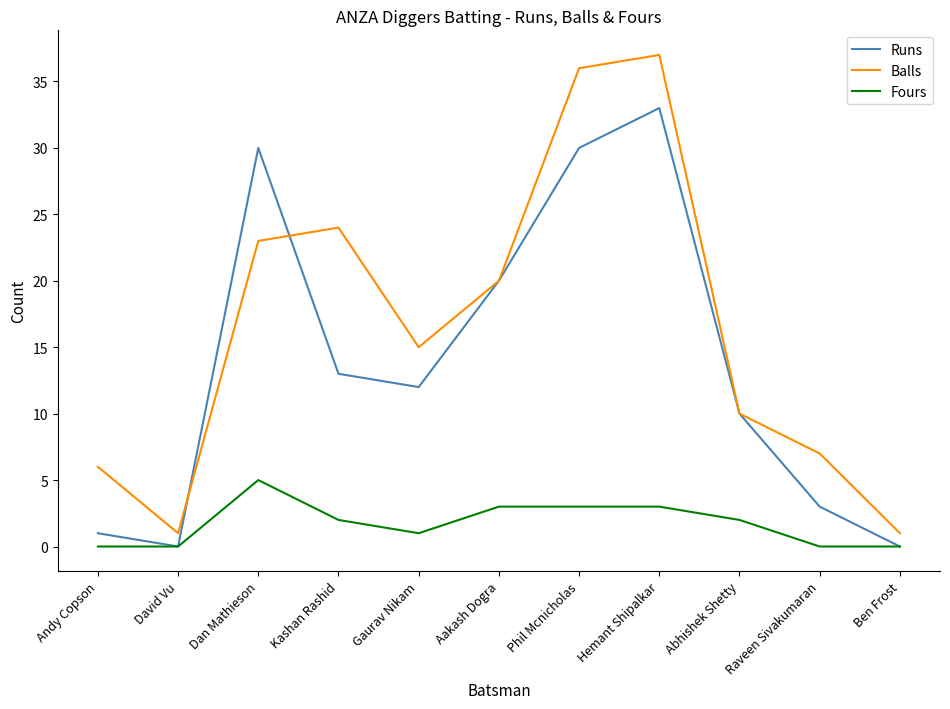

What is the average value of the Balls series?

16